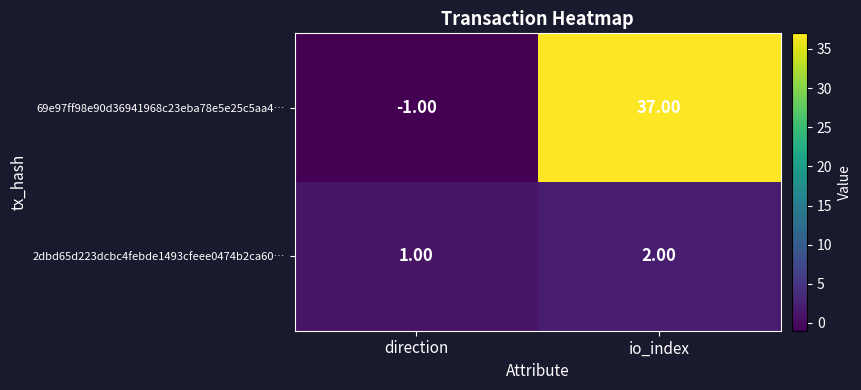

What is the sum of all 2dbd65d223dcbc4febde1493cfeee0474b2ca60… values?

3